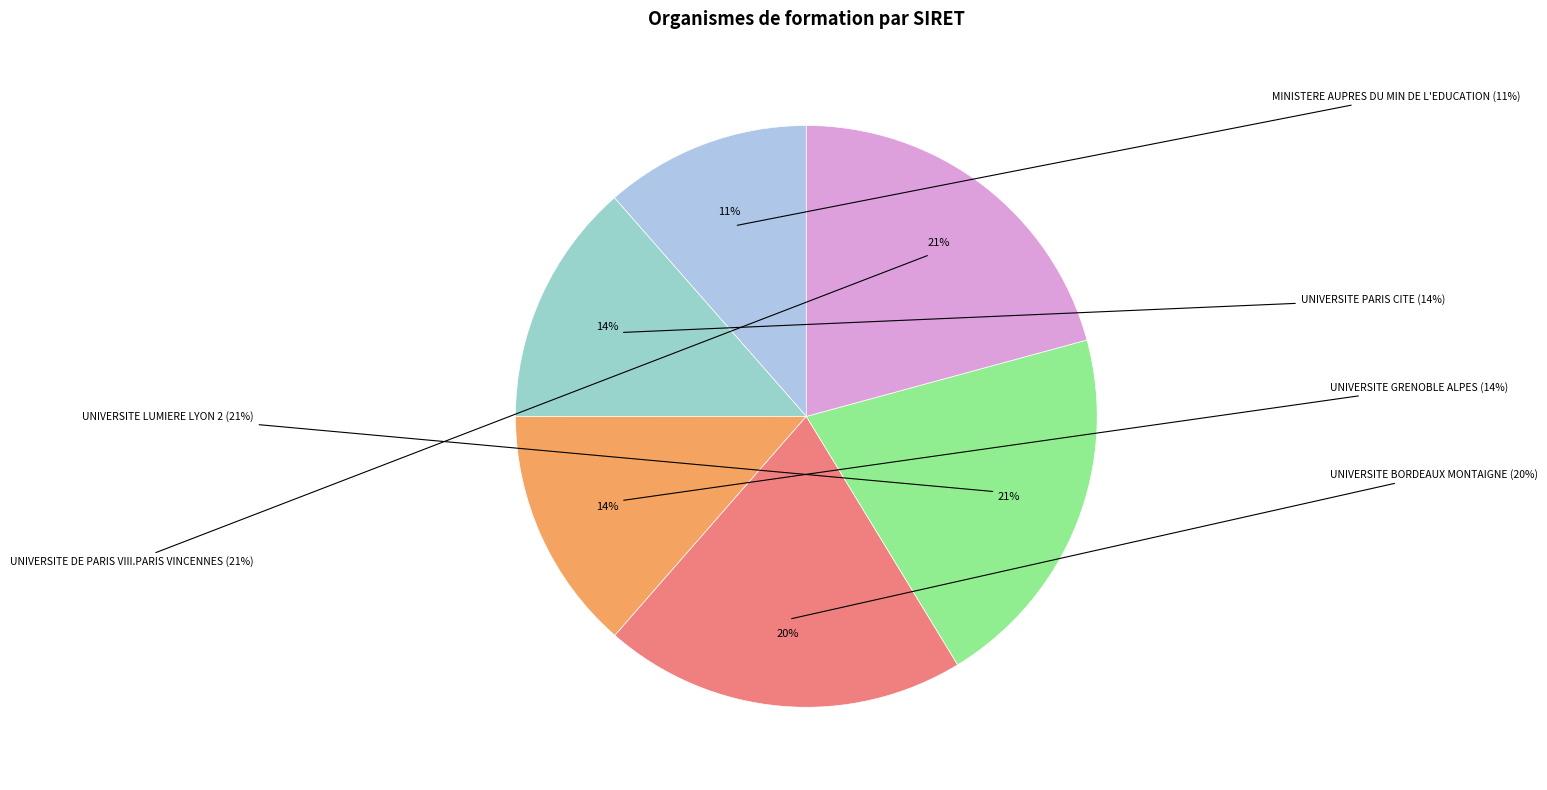

Is UNIVERSITE LUMIERE LYON 2 the majority of the pie?

No